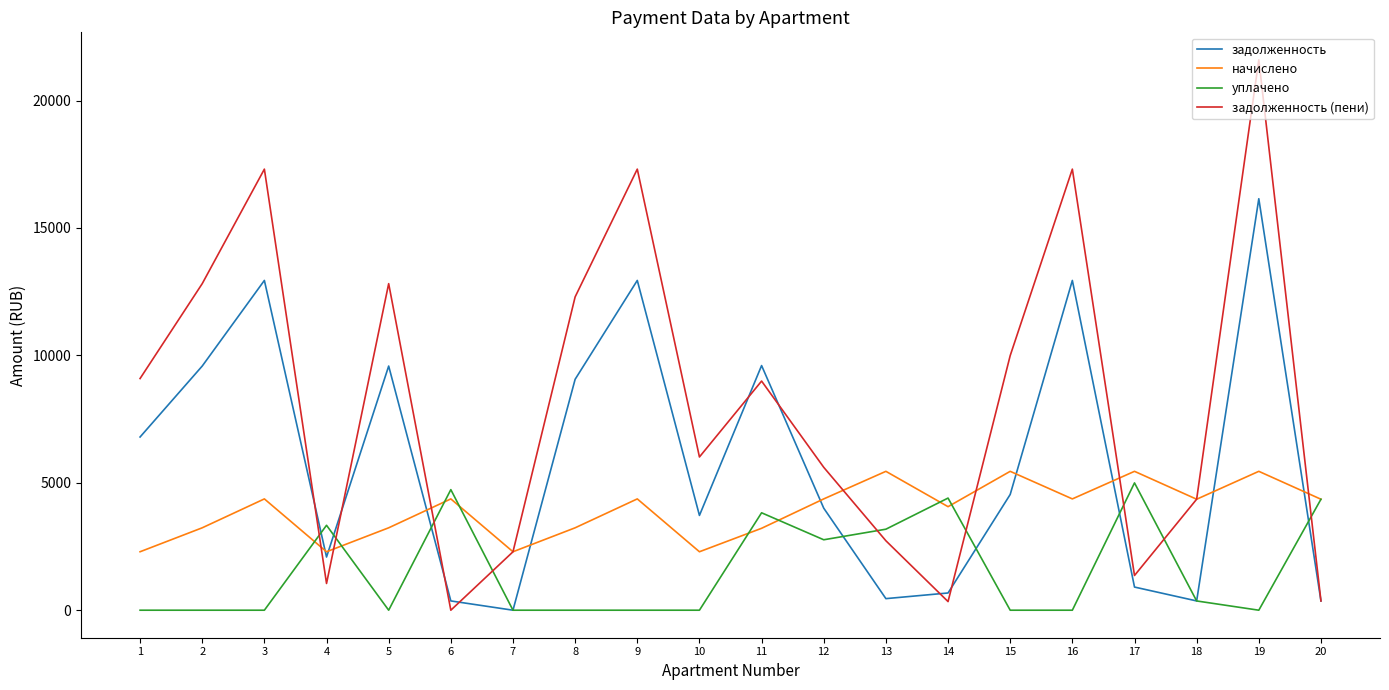

Where is уплачено nearest to the value 2497?

12